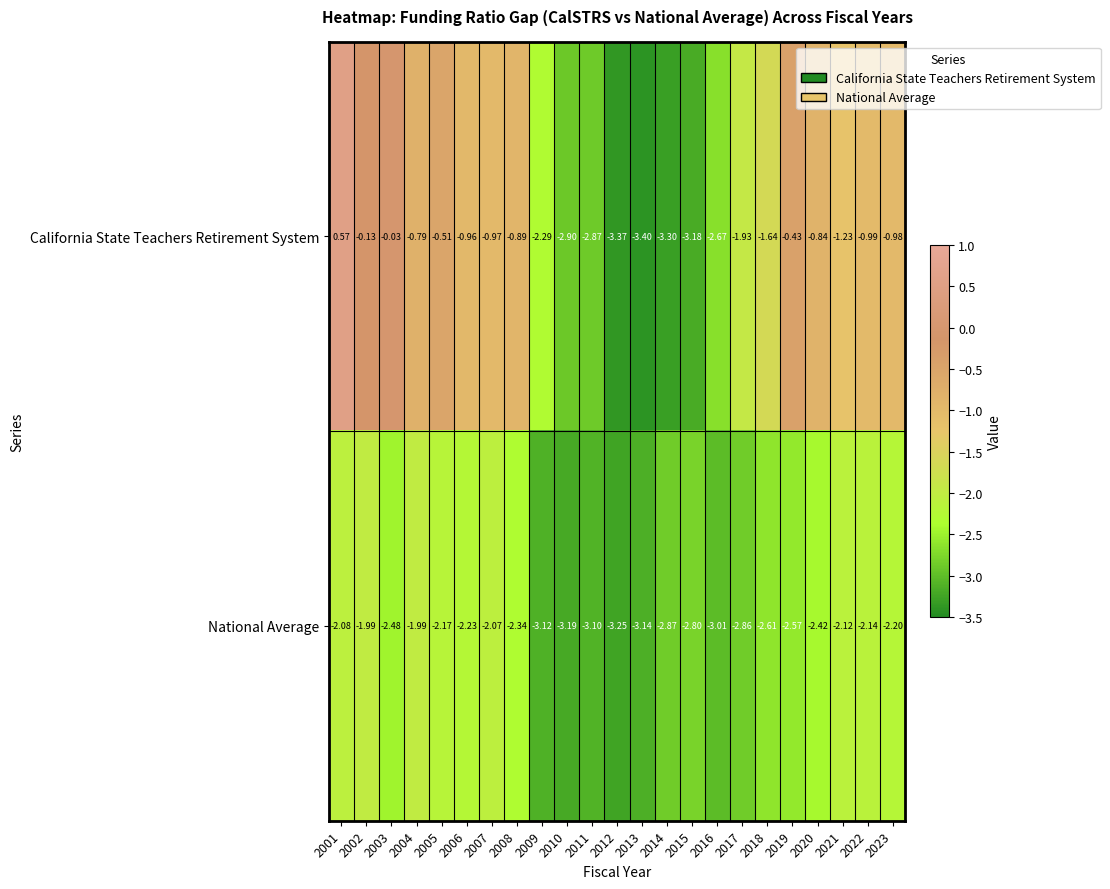

What is the total value across all series at 2010?

-6.1